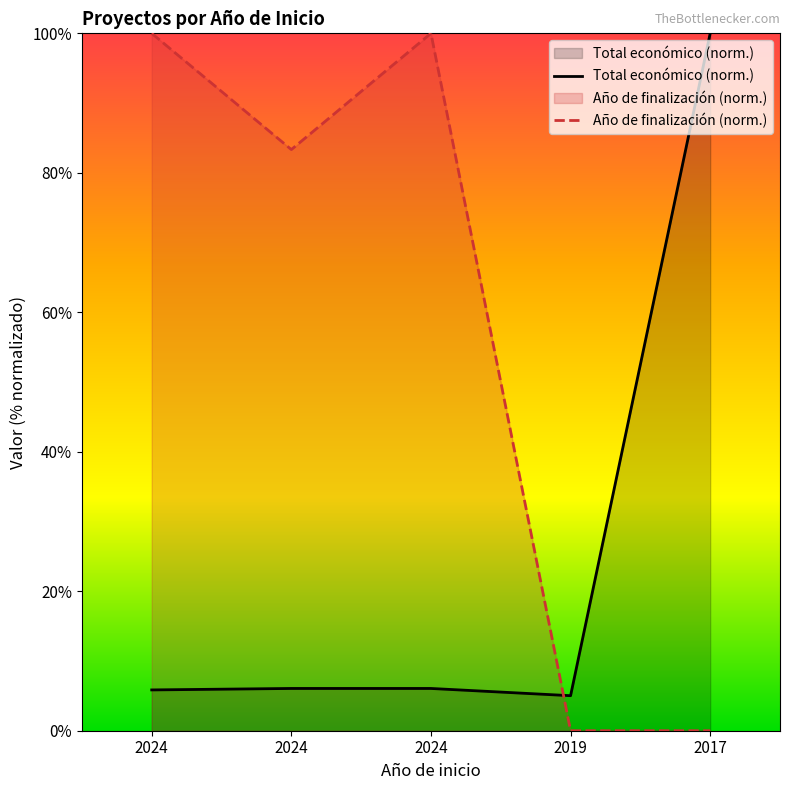

List the labels in order of value, smallest first.

2019, 2024, 2024, 2024, 2017